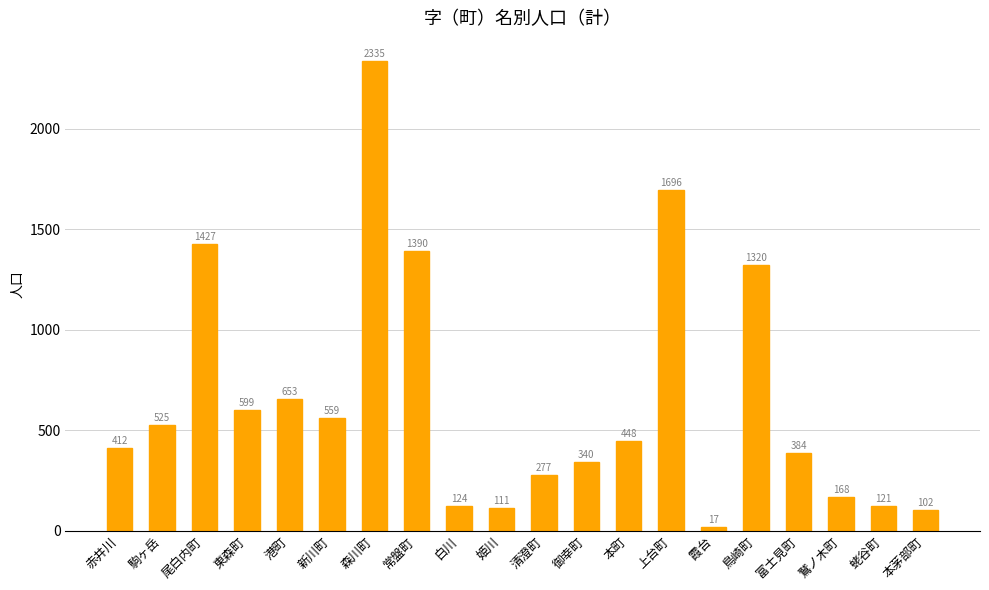

What is the label of the 4th bar from the right?

富士見町